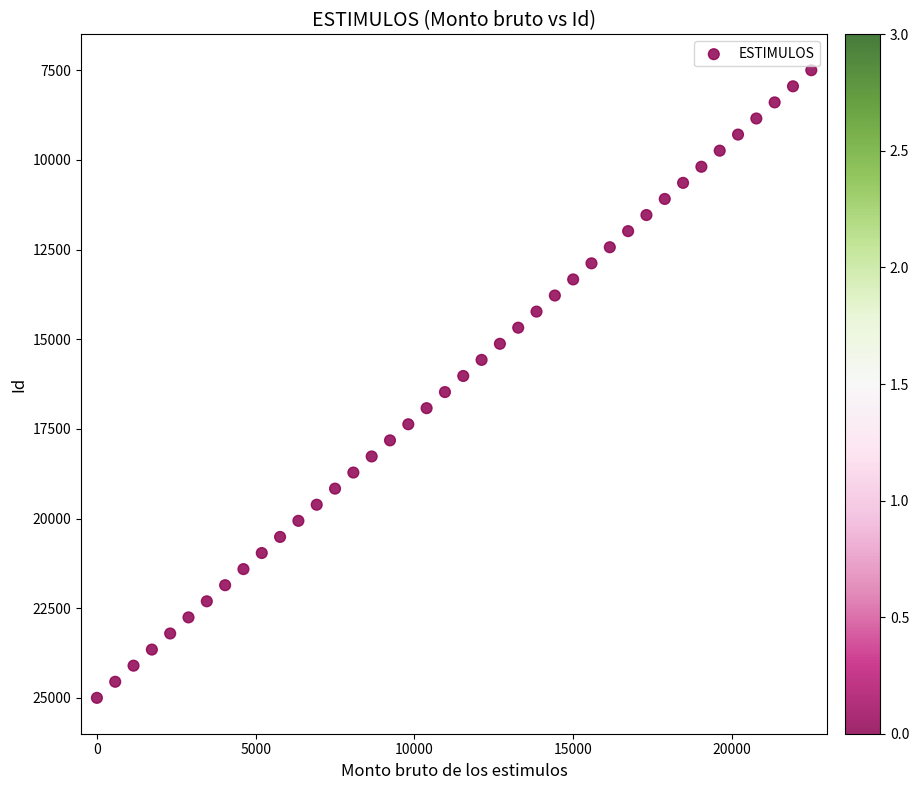

What is the range of Y values (max minus min)?

17500.0